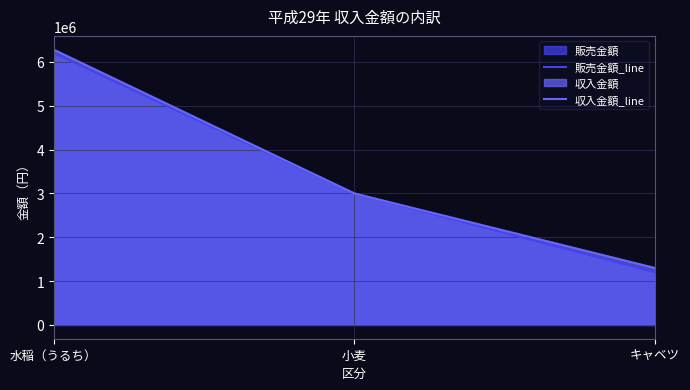

Which category has the highest value across all series?

水稲（うるち）